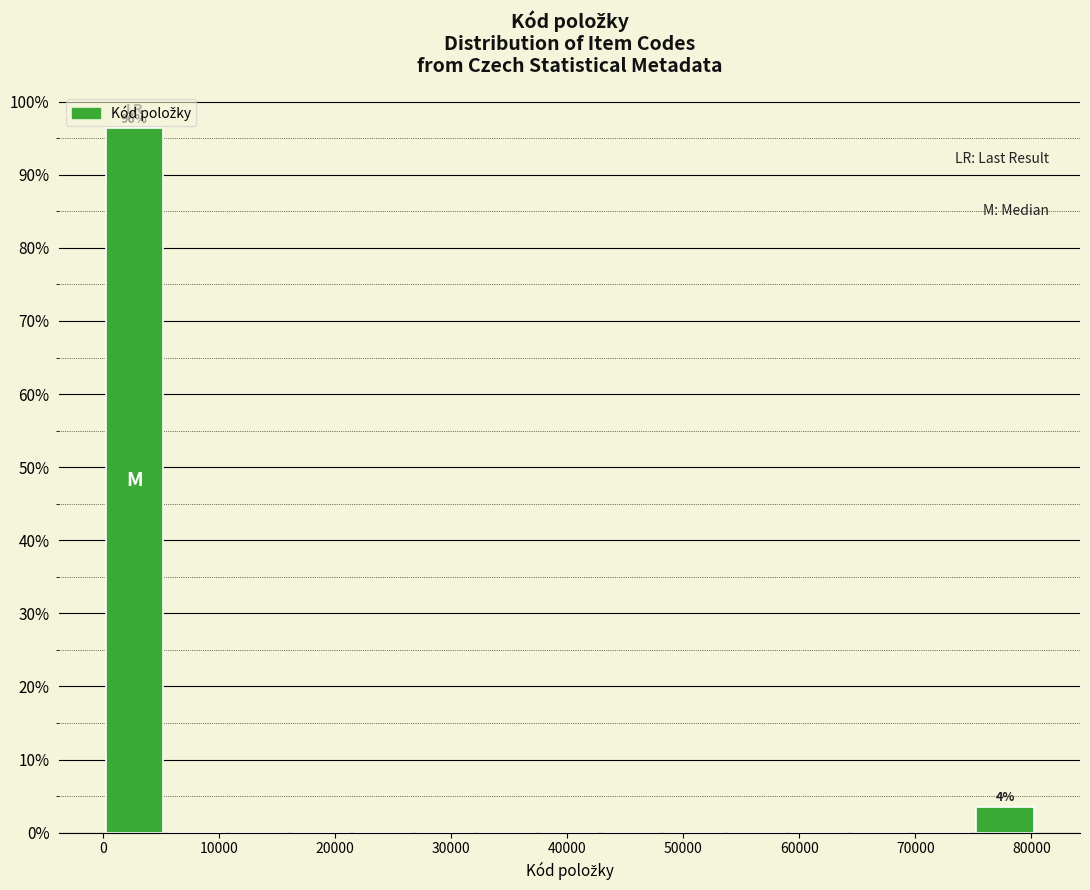

Which range on the x-axis has the tallest bar?

0 to 5000